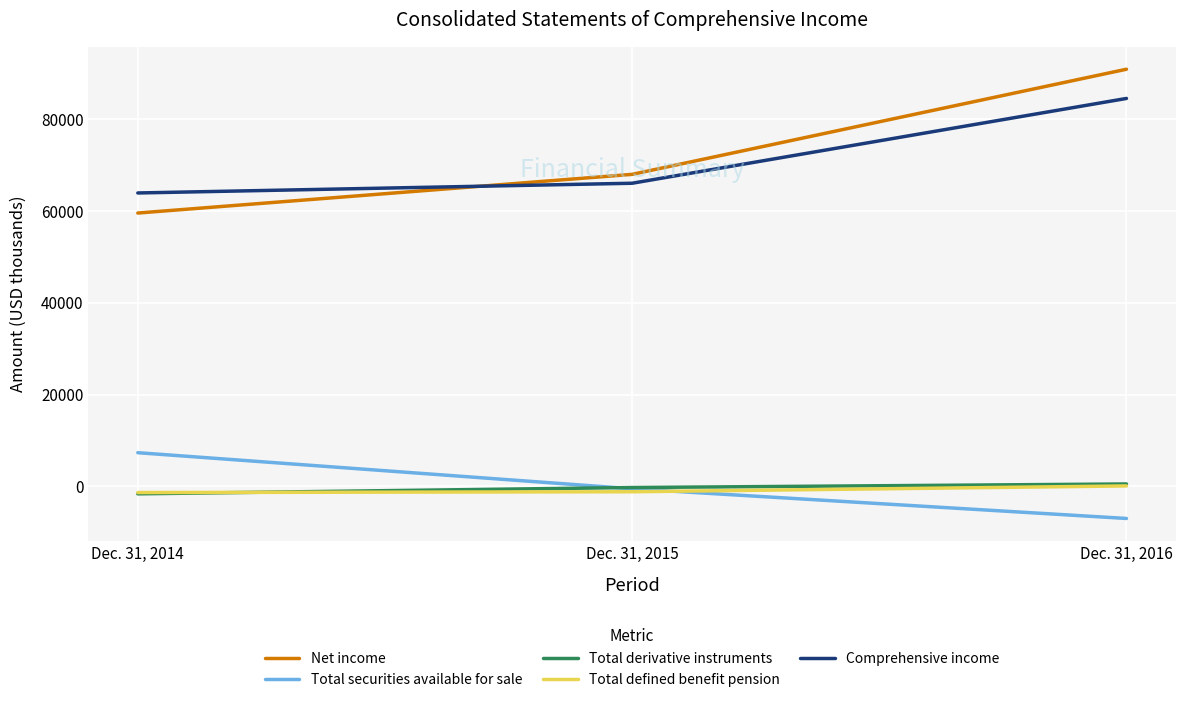

What is the highest value of the Total derivative instruments series?

527